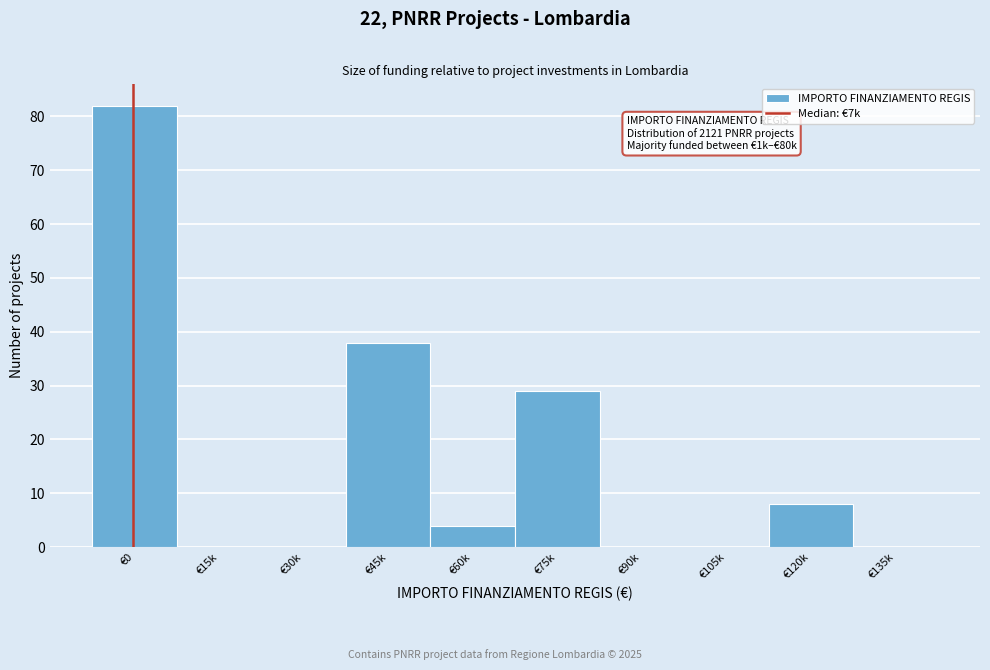

Reading right to left, transcribe all the data shown in this chart.

€135k=0	€120k=8	€105k=0	€90k=0	€75k=29	€60k=4	€45k=38	€30k=0	€15k=0	€0=82